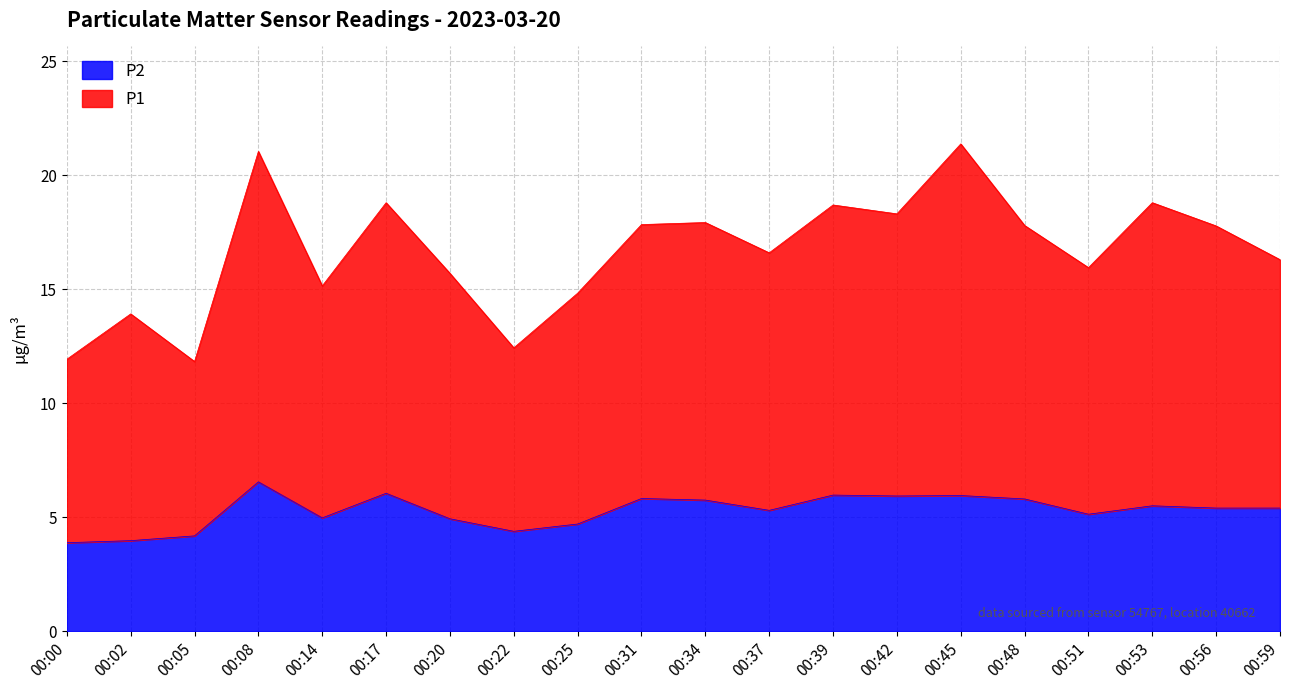

List the series in order of their peak value, lowest first.

P2, P1